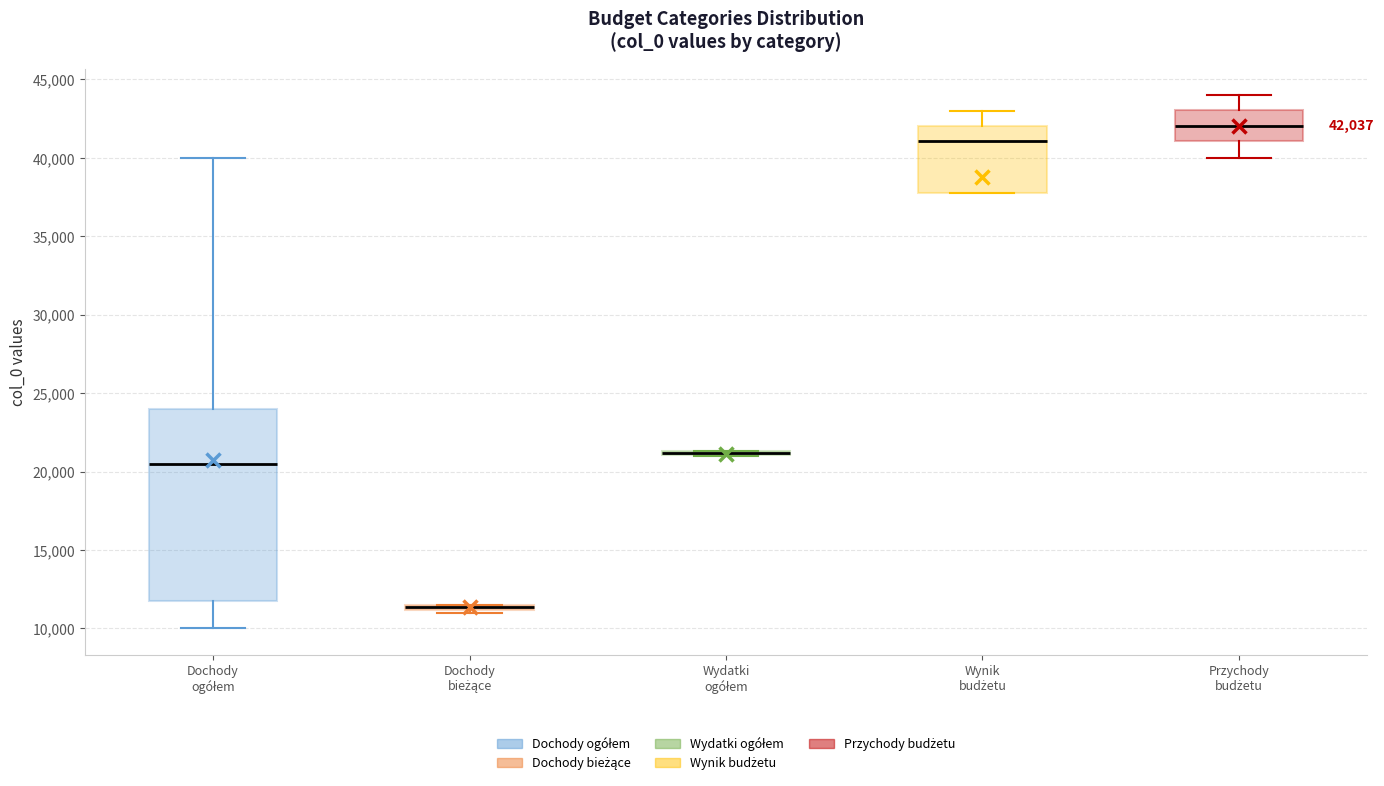

Which box is the tallest, from its lower edge to its upper edge?

Dochody ogółem